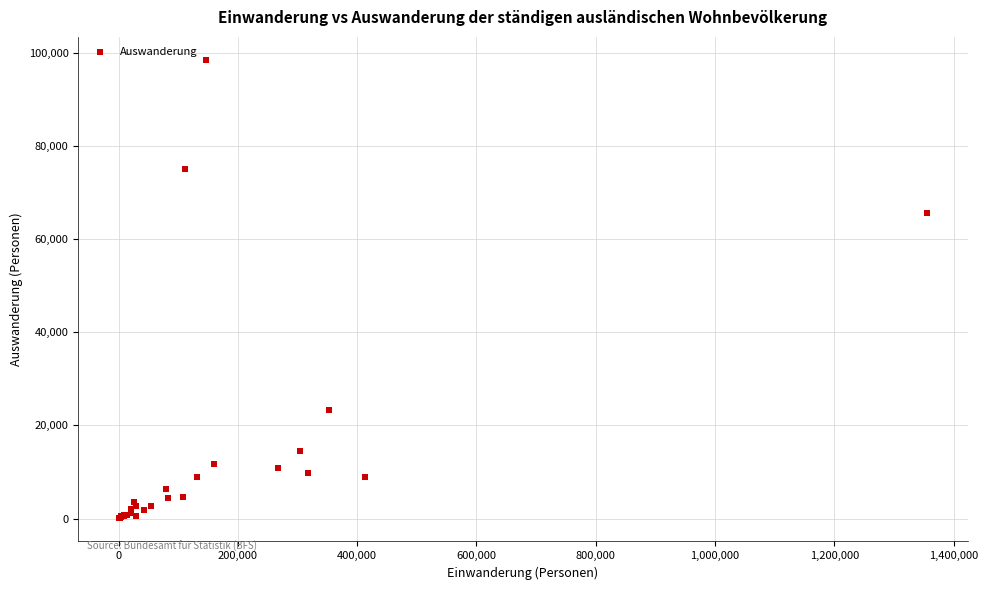

What Y value in the scatter plot is closest to 49237?

65646